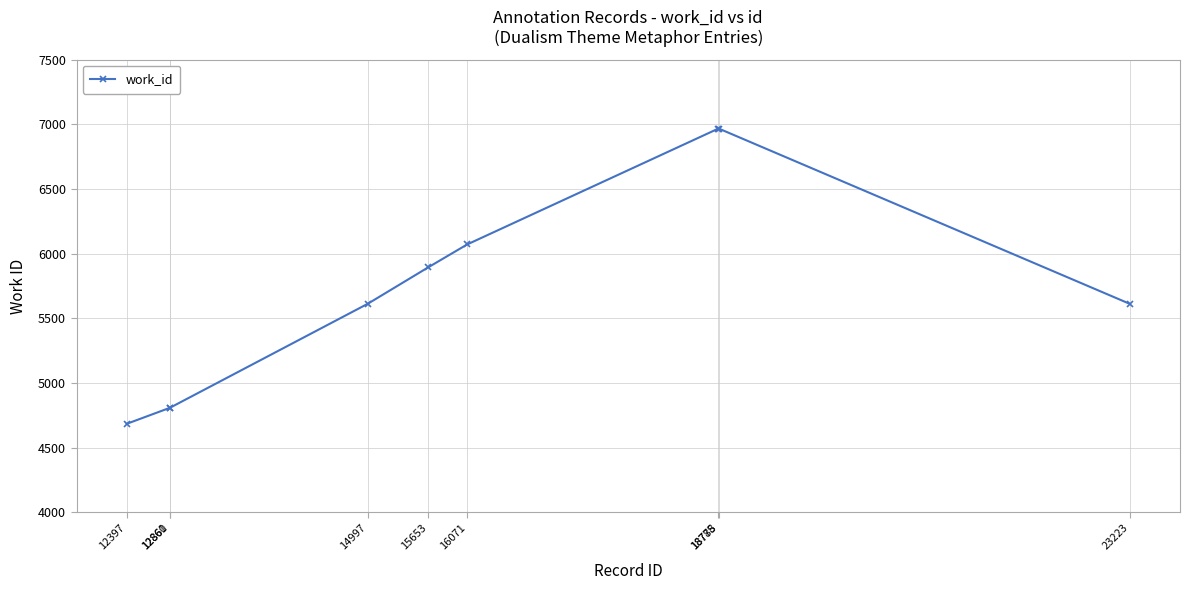

What is the ratio of the value at 18778 to the value at 12861?

1.4